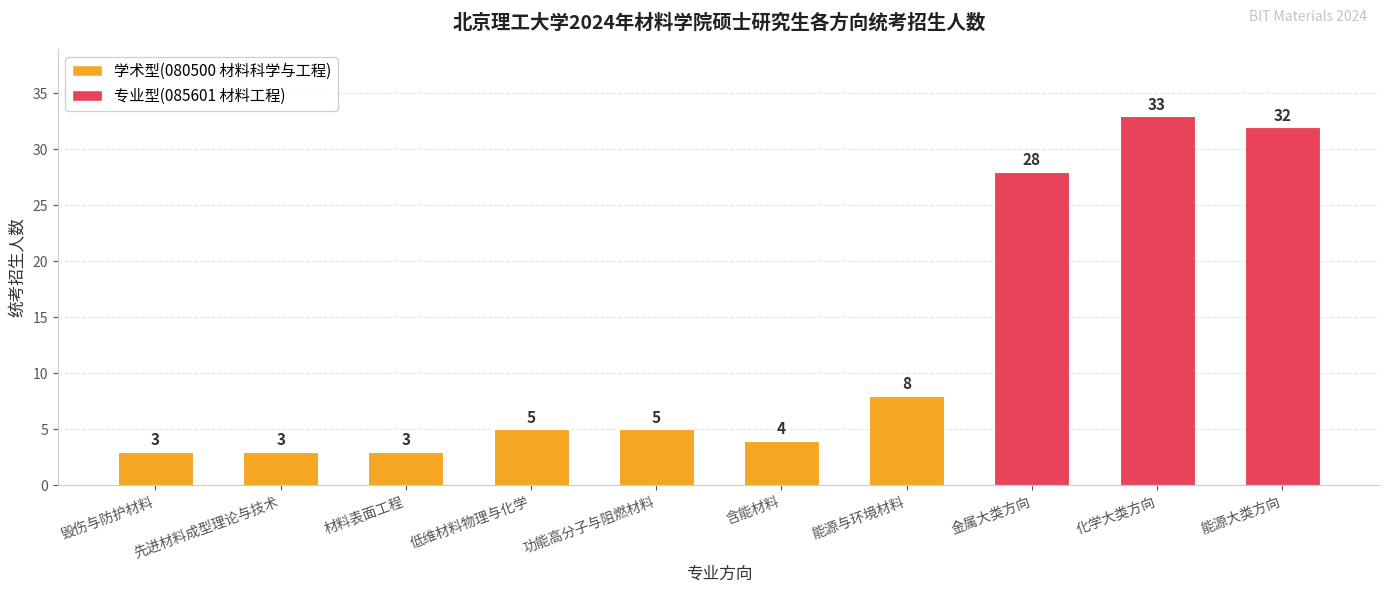

The chart shows a value of 12 at 金属大类方向. True or false?

False